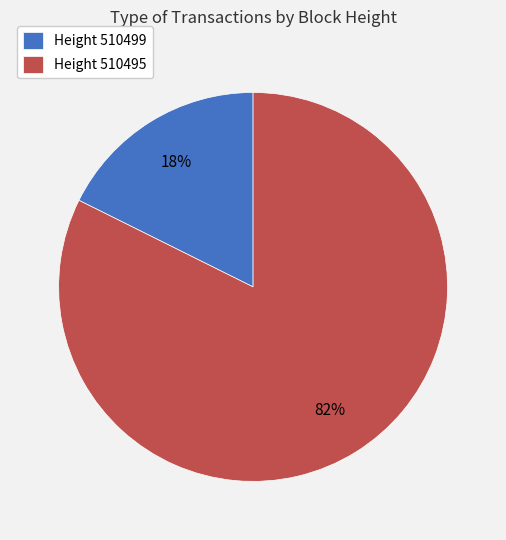

To the nearest percent, what is the combined percentage of Height 510495 and Height 510499?

100%